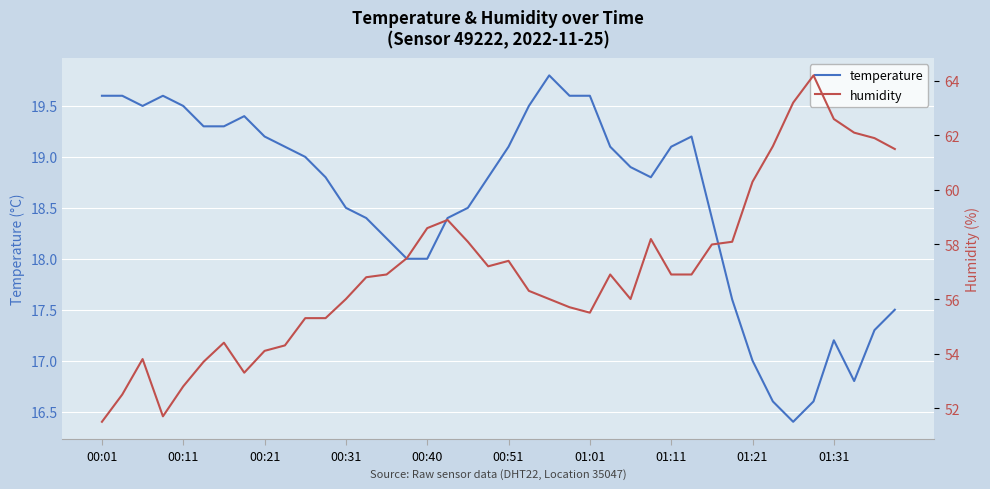

Count the number of data series in this chart.

2